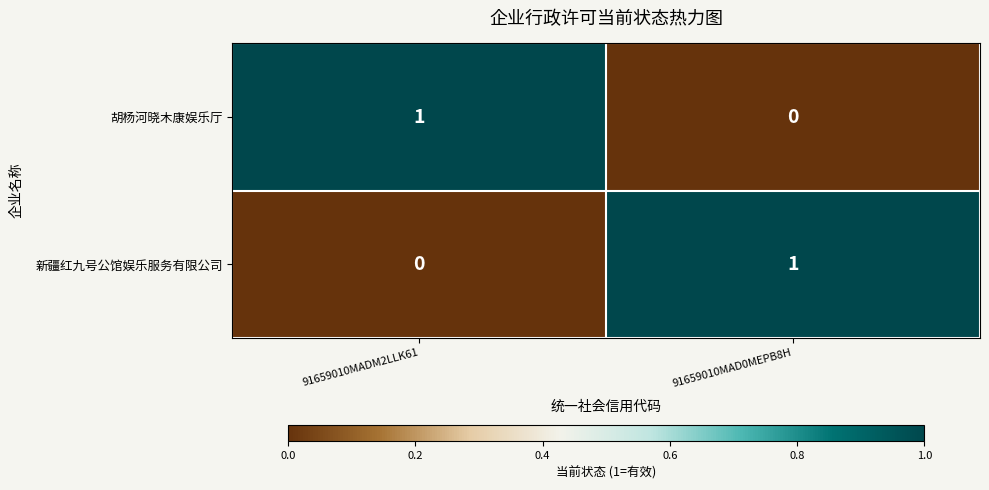

What is the difference between the highest and lowest values at 91659010MAD0MEPB8H?

1